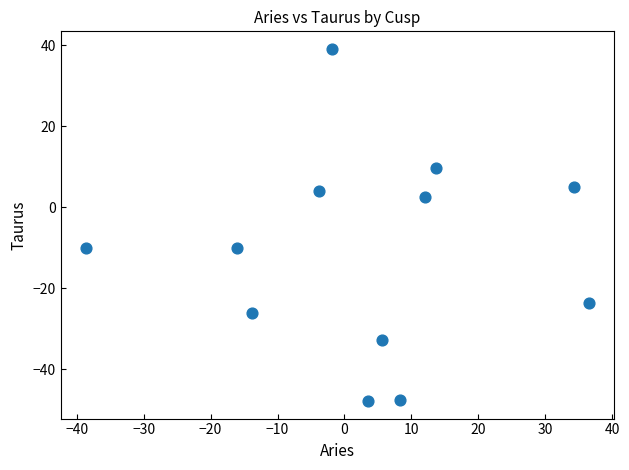

What is the range of Y values (max minus min)?

87.0